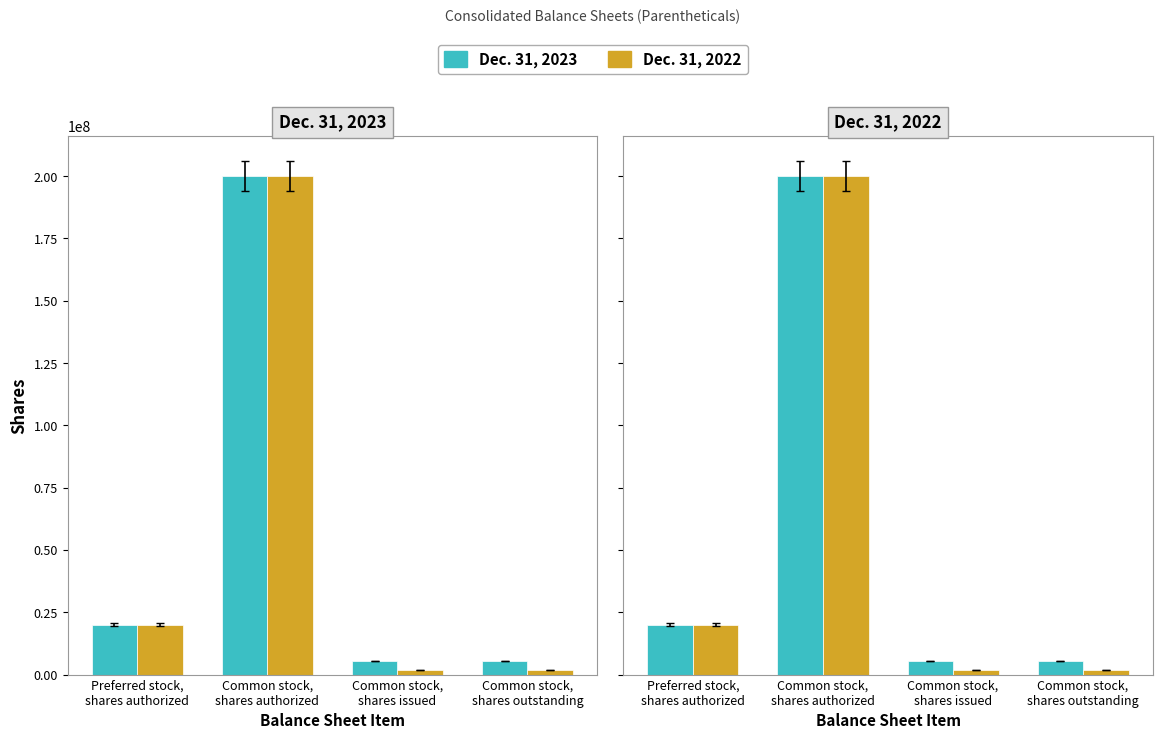

At Preferred stock,
shares authorized, list the series in order from largest to smallest.

Dec. 31, 2023, Dec. 31, 2022